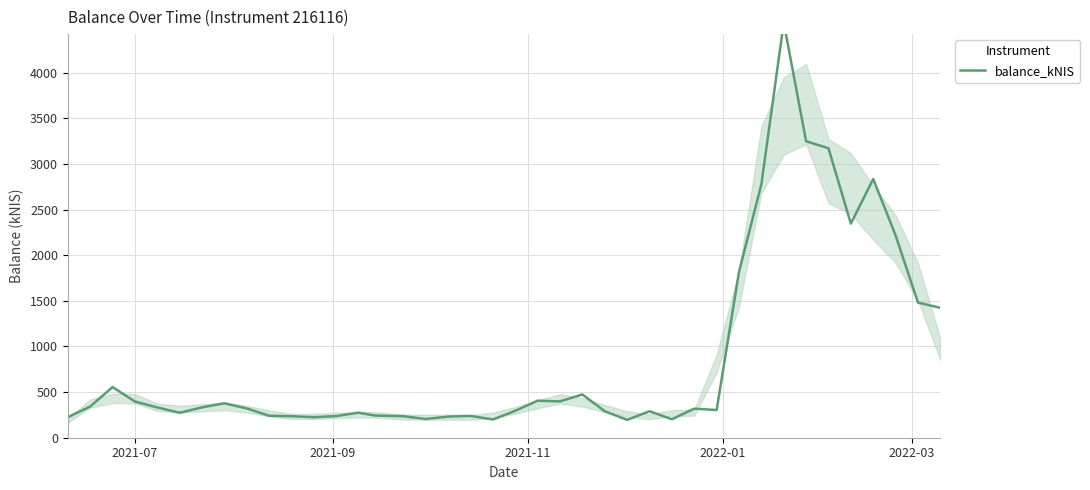

The value at 6 is 452.6. True or false?

False